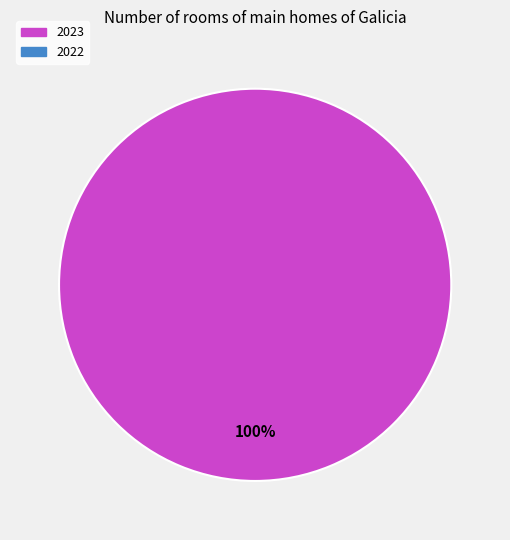

Is there any slice that represents more than half of the pie?

Yes